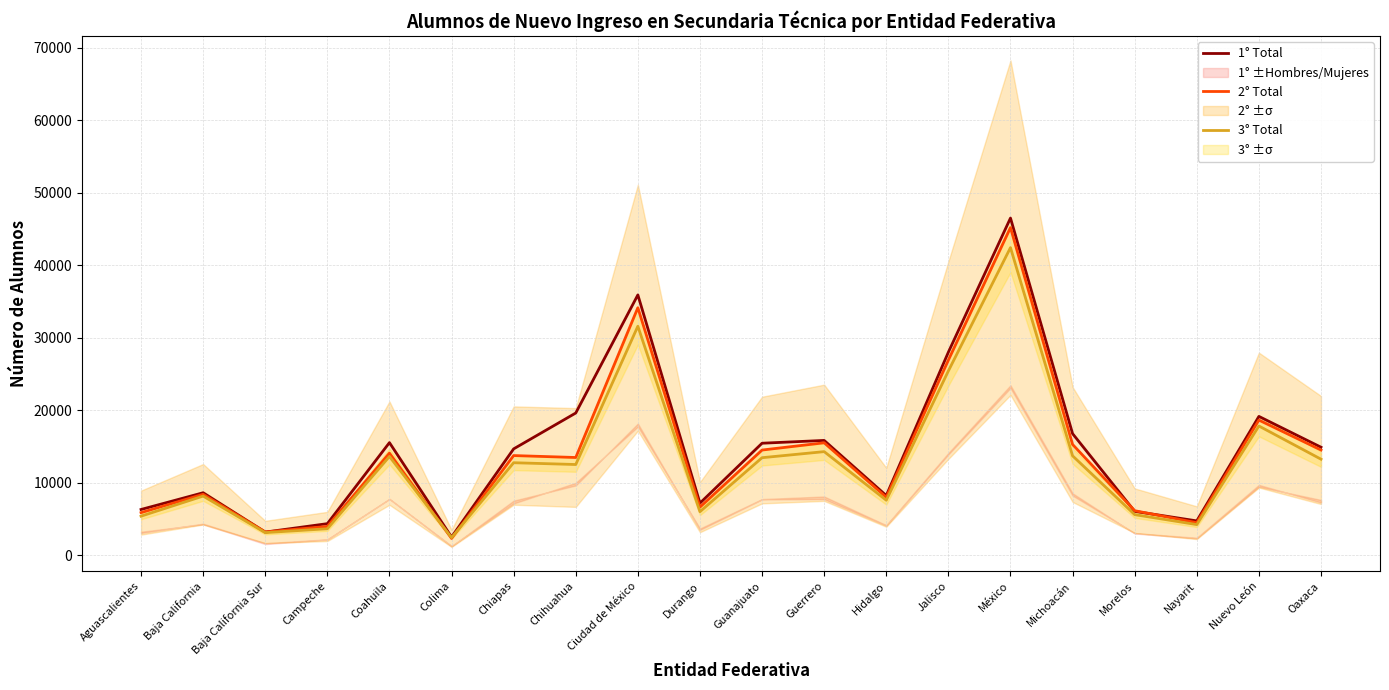

Is this an area chart (filled region under the line)?

No